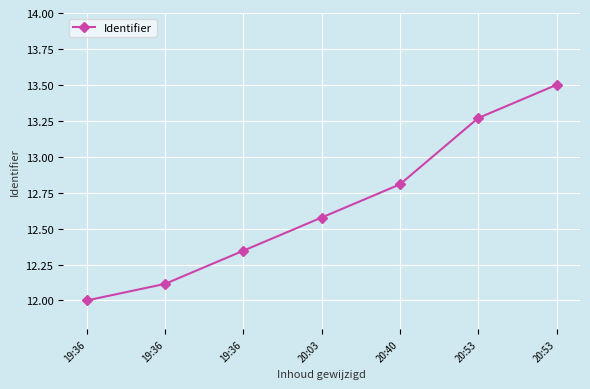

Count the number of categories in the chart.

7